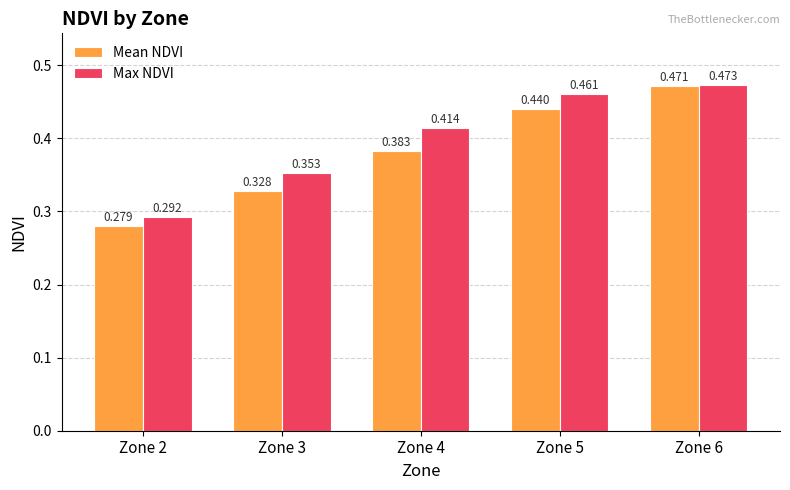

Does the chart contain stacked bars?

No